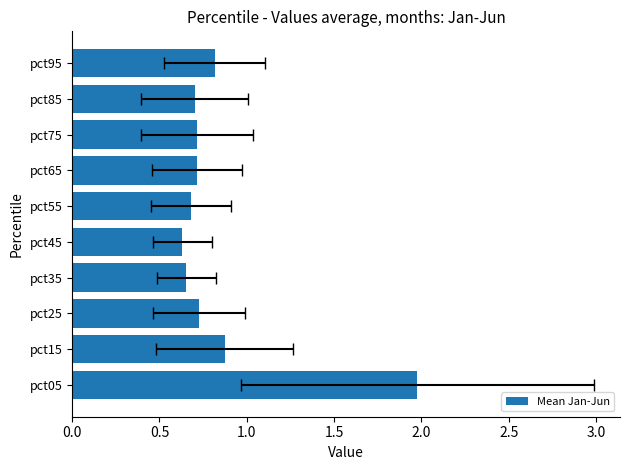

What is the difference between the maximum and minimum values?

1.3